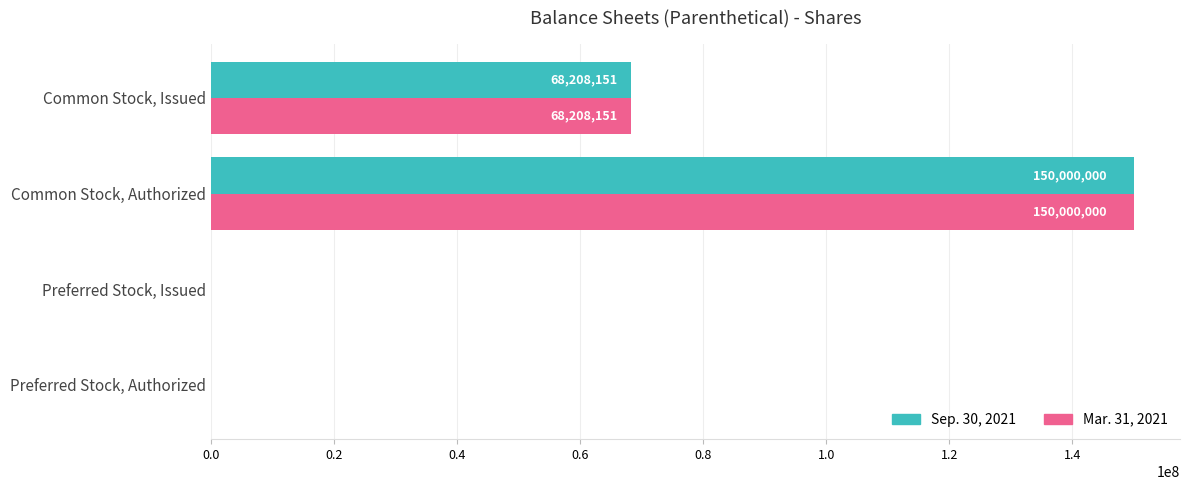

What value does the Mar. 31, 2021 series have at Common Stock, Authorized, to the nearest 10?

150000000